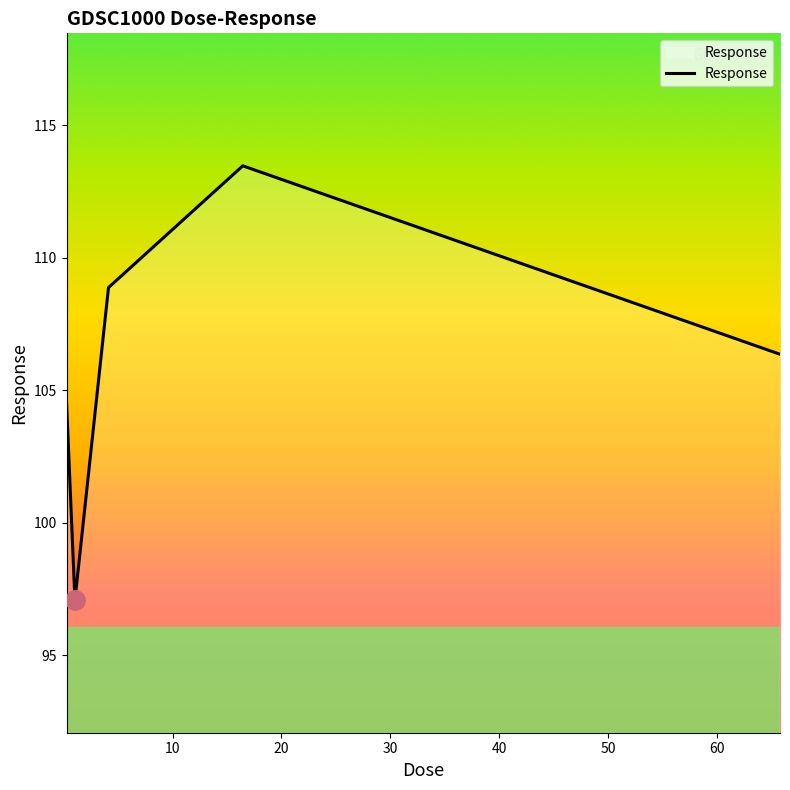

How many interior local valleys (lower than both neighbors) does the data have?

1